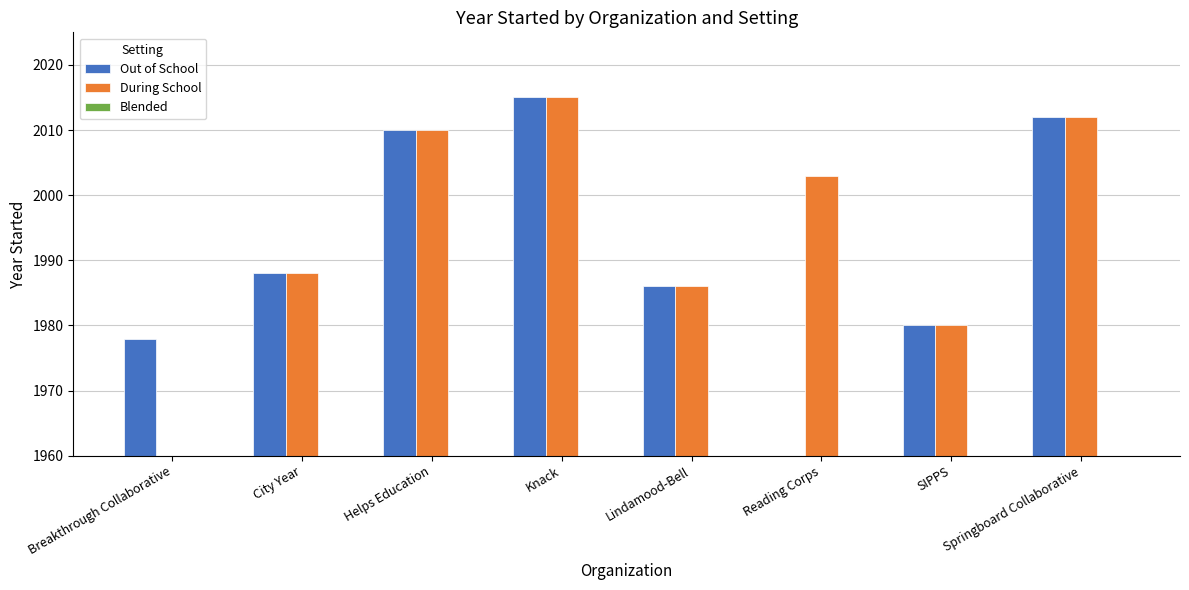

What is the average value of the During School series?

1749